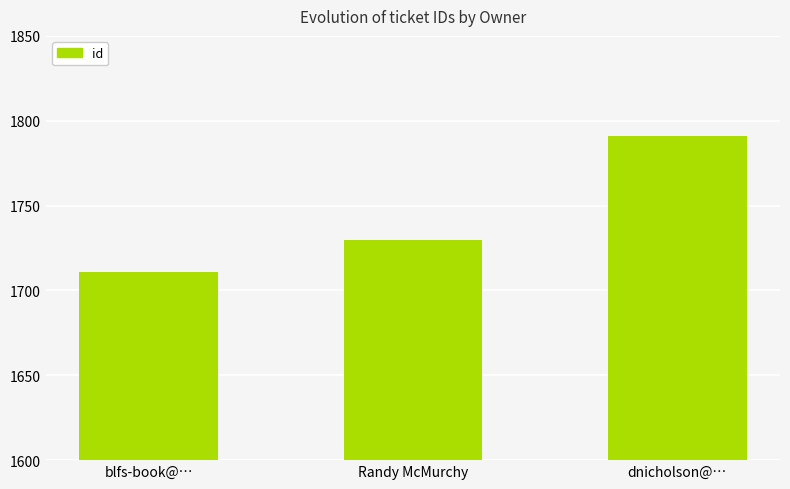

Count the values in the range 1711 to 1791.

3